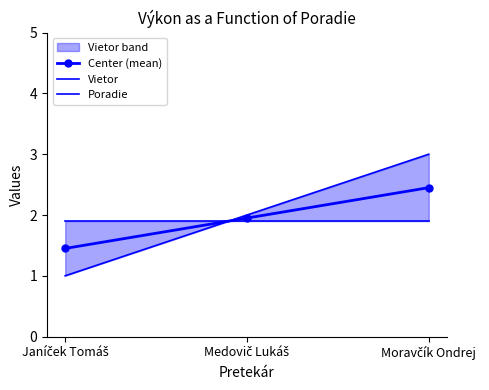

What is the label of the 3rd point from the left?

Moravčík Ondrej